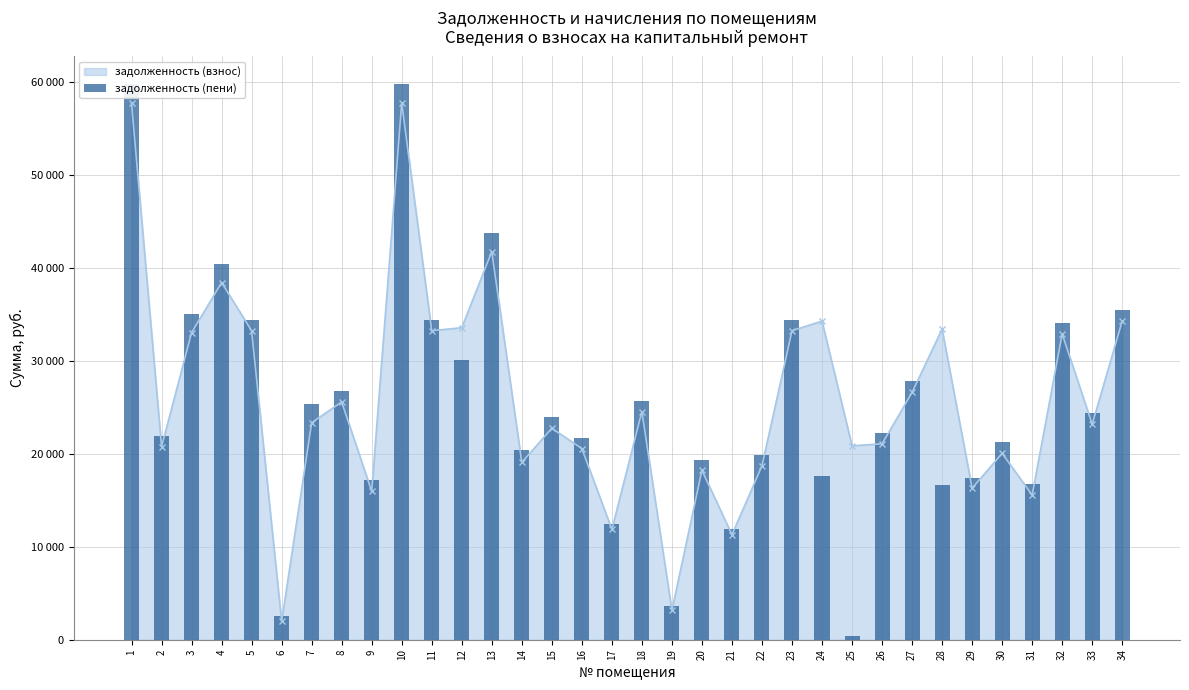

True or false: the data shows 23947.6 at 15.

True